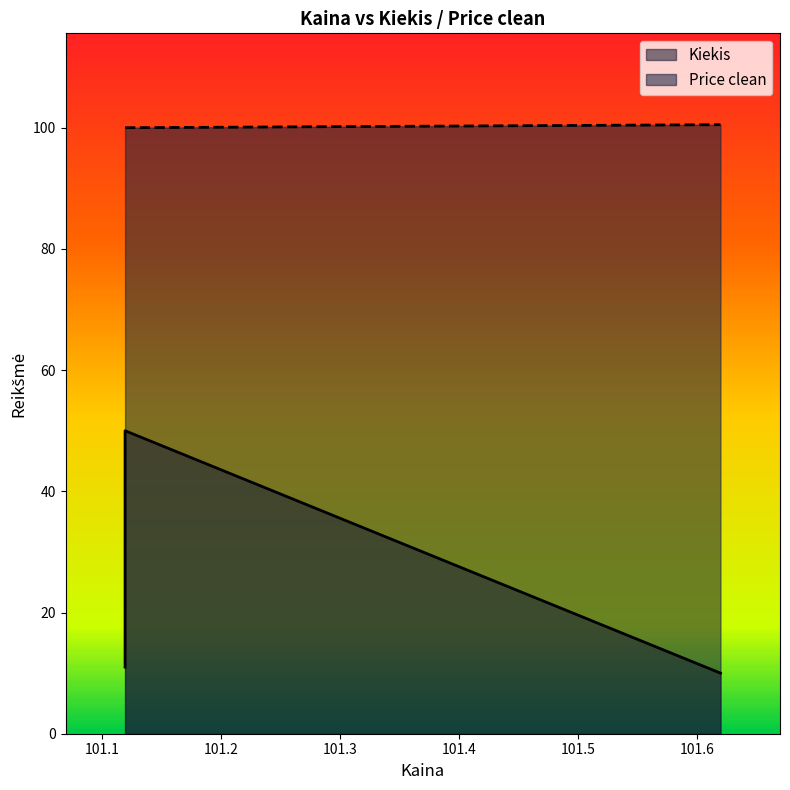

What is the difference between the maximum and minimum values in the Price clean series?

0.5